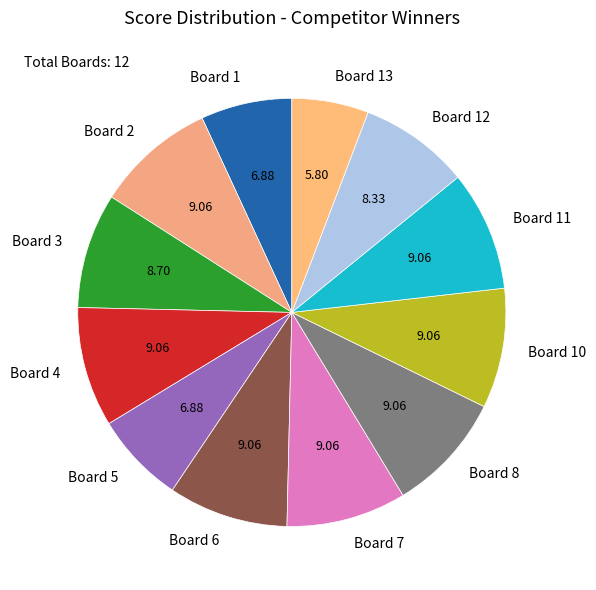

Approximately how many times larger is the value at Board 5 compared to Board 13?

1.2